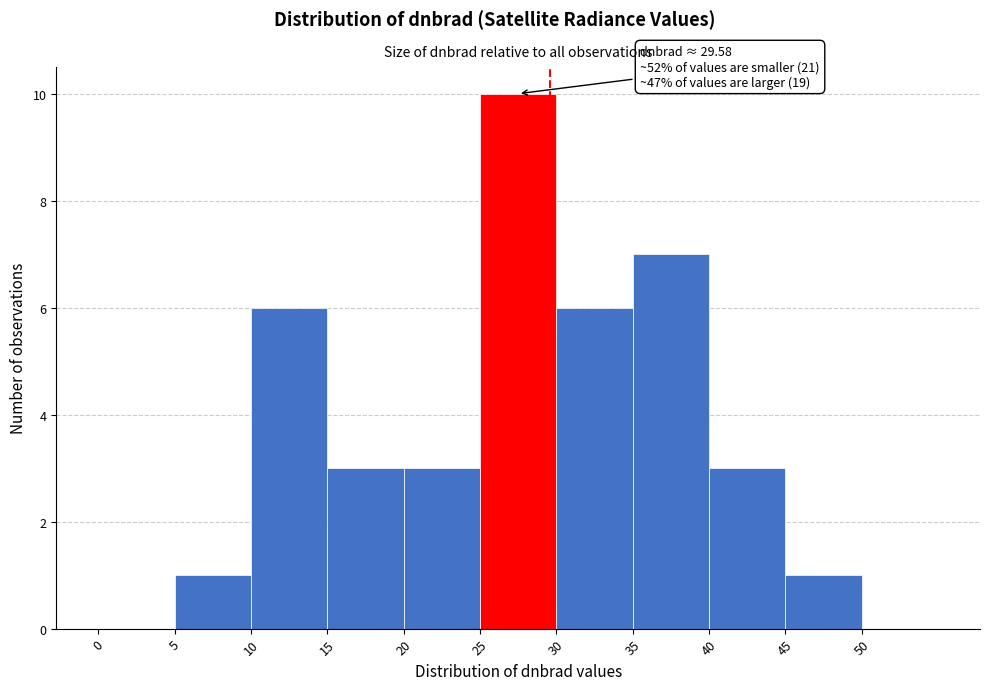

Which range on the x-axis has the tallest bar?

25 to 30